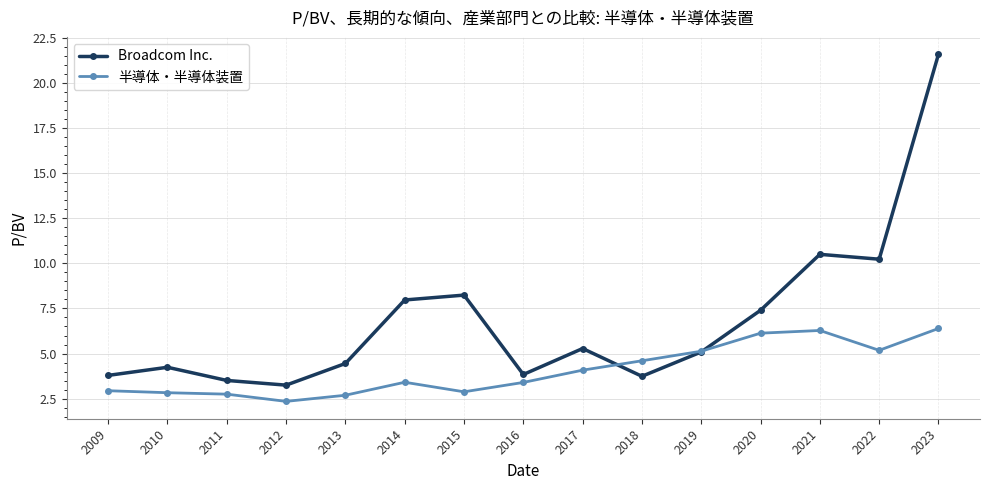

True or false: 半導体・半導体装置 has a value of 7.2 at 2017.

False